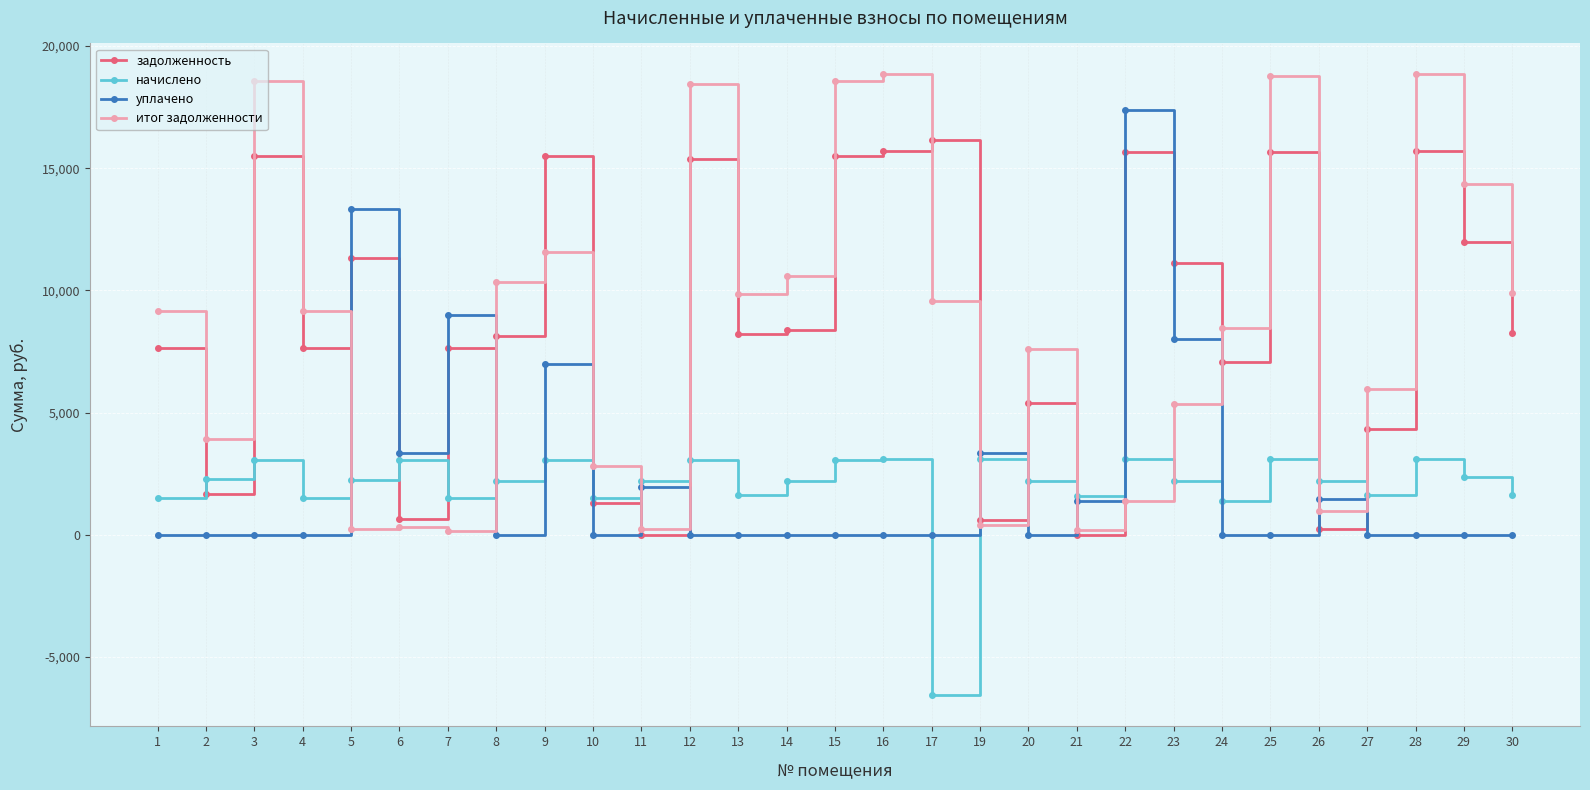

How many values in the начислено series are below 2214?

13